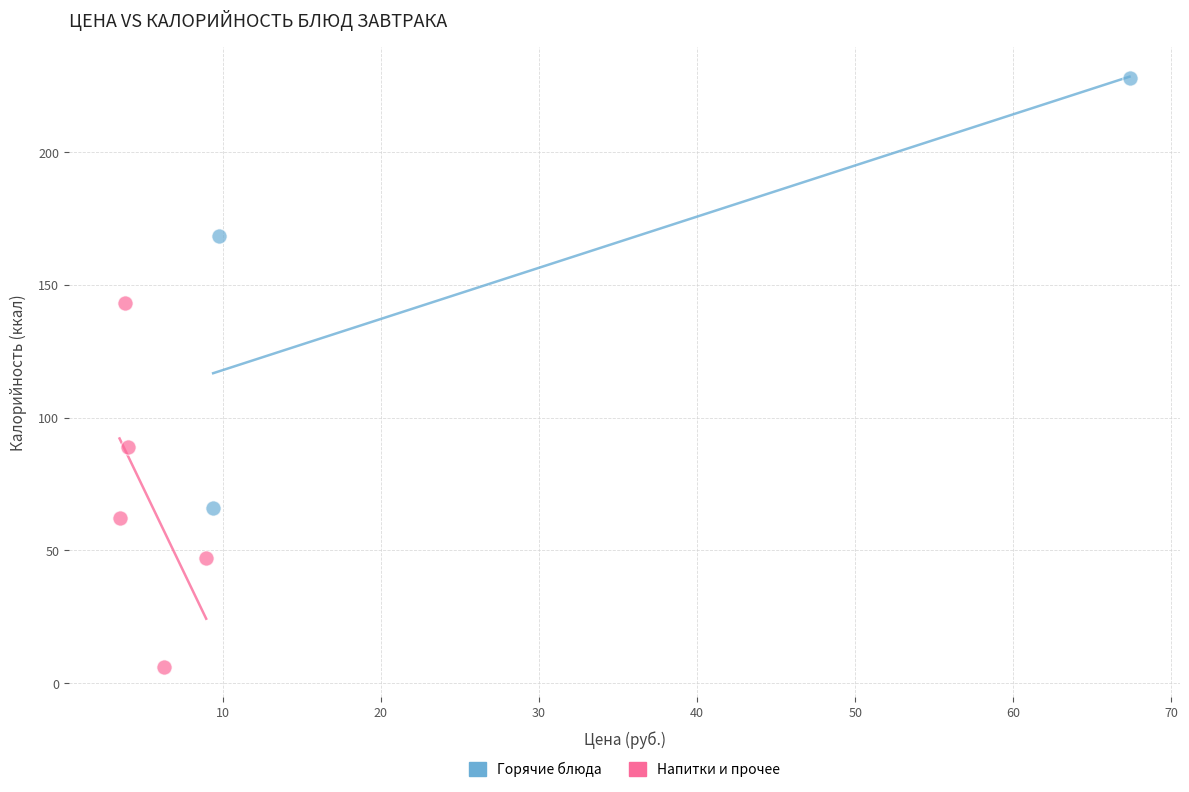

Which series reaches the maximum Y coordinate?

Горячие блюда